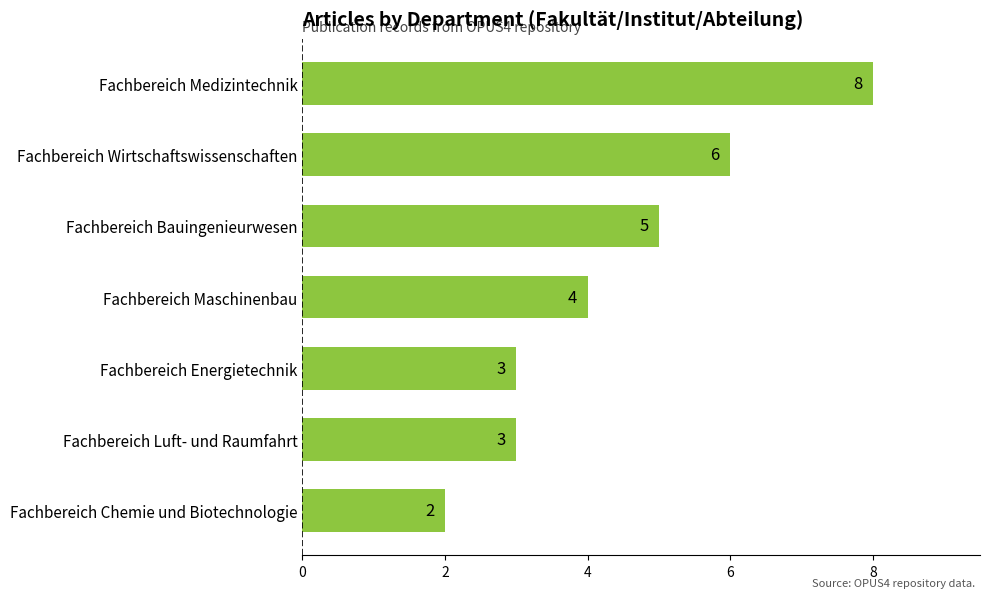

At which label is the value closest to 5?

Fachbereich Bauingenieurwesen